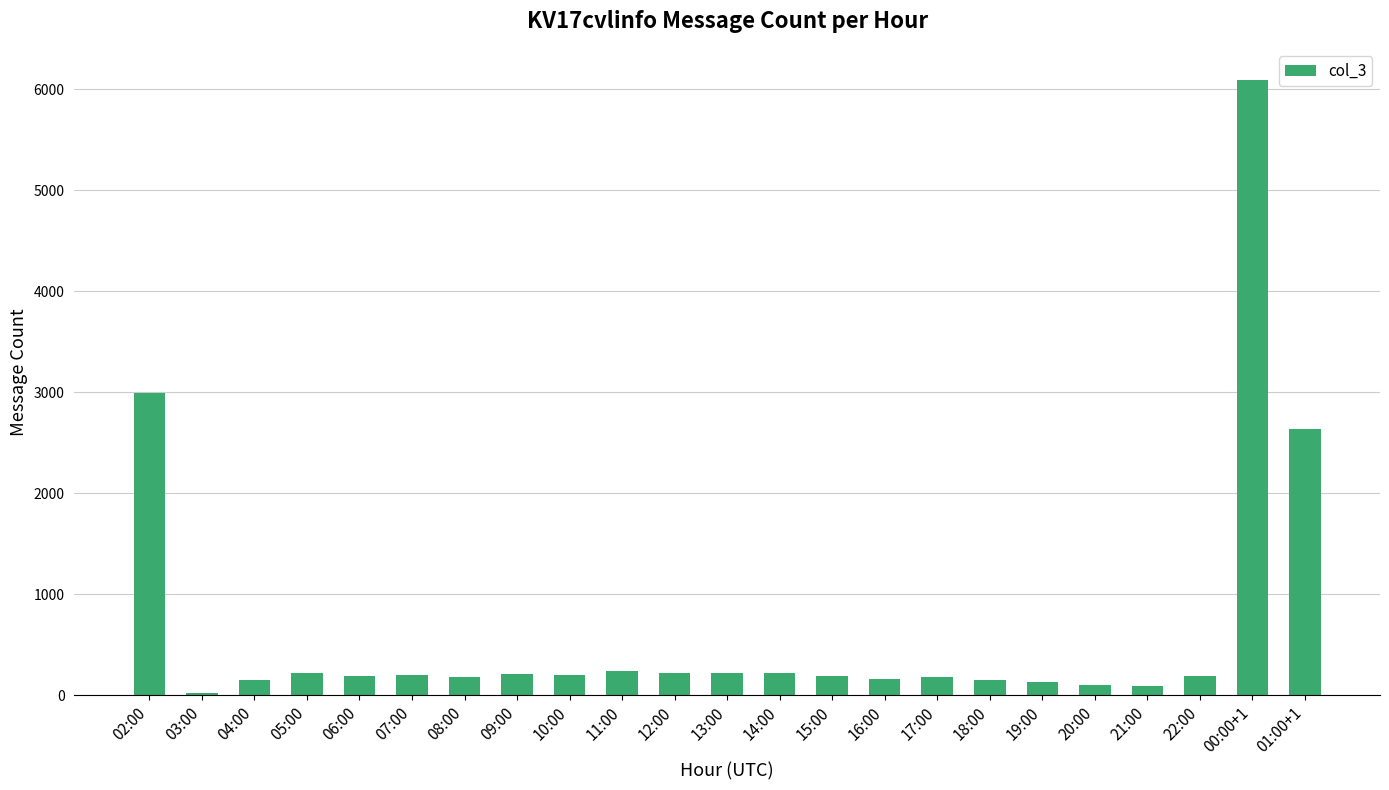

What is the difference between the maximum and second lowest values?

5999